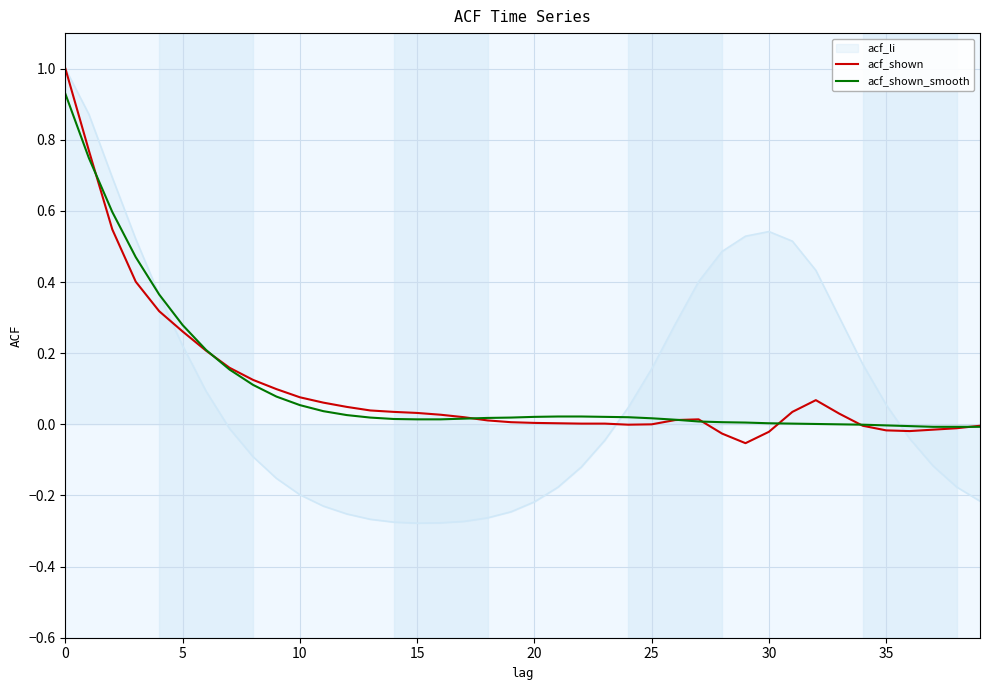

Which series has the widest spread of values?

acf_li